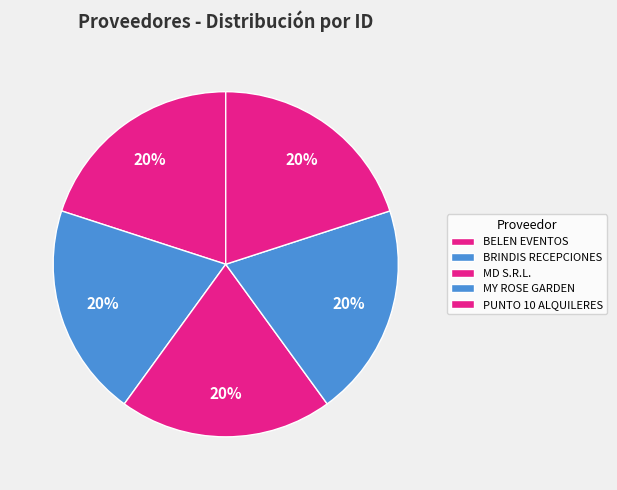

How many slices are in this pie chart?

5